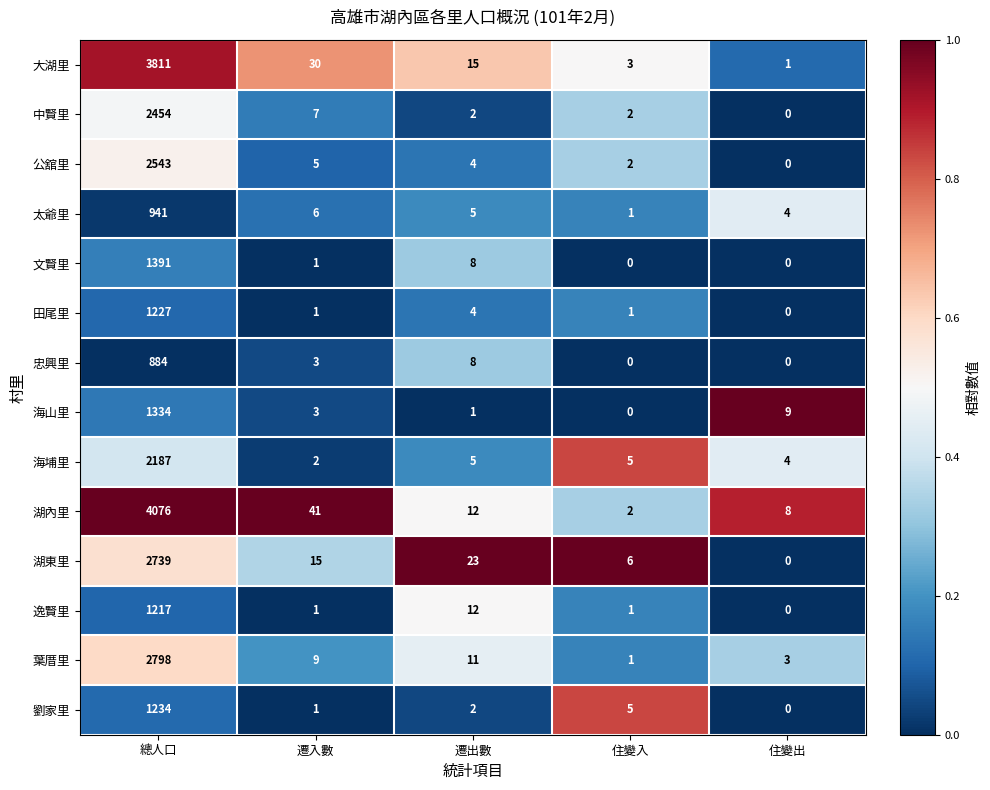

What is the total value across all series at 總人口?

28836